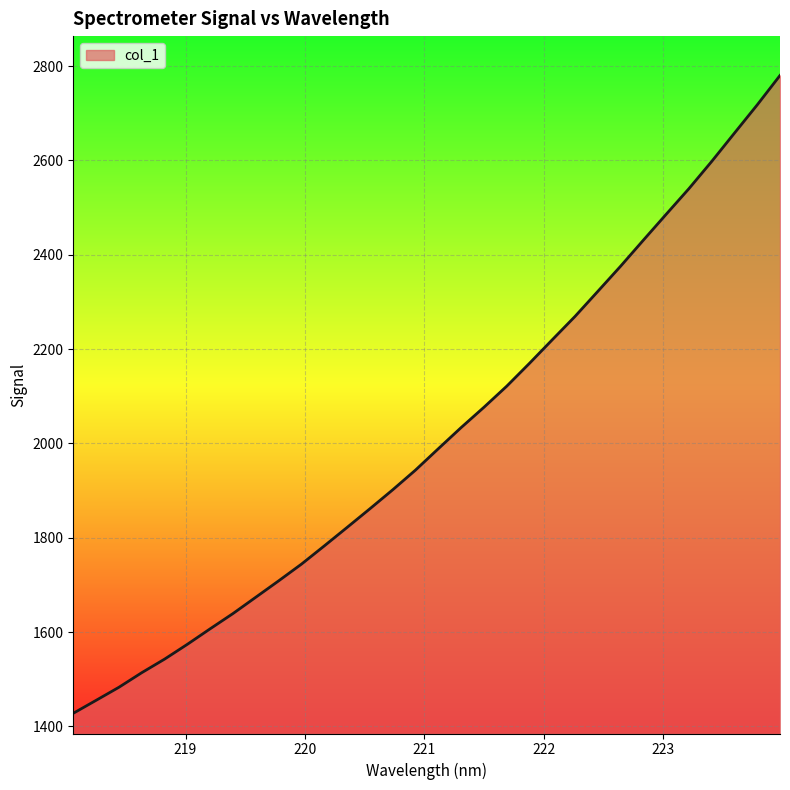

What is the greatest value displayed?

2780.0